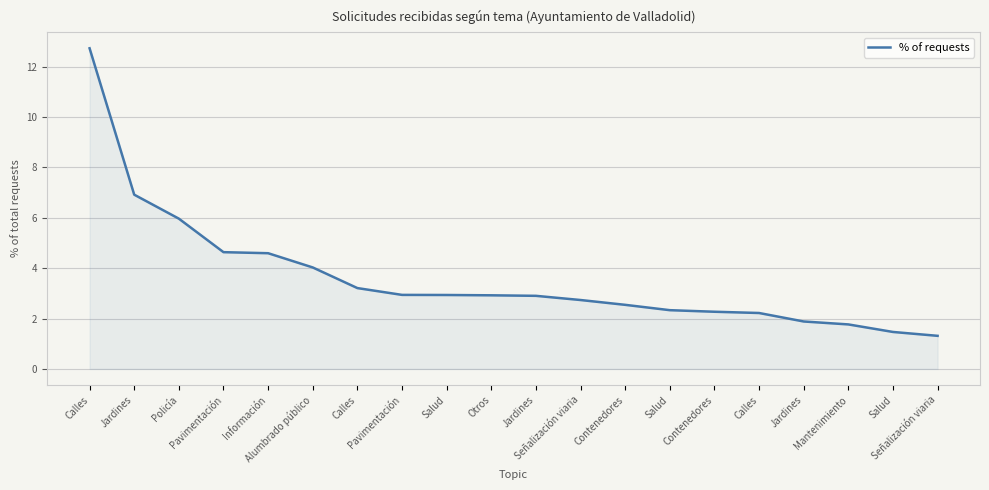

What is the value of the 10th point from the left?

2.9